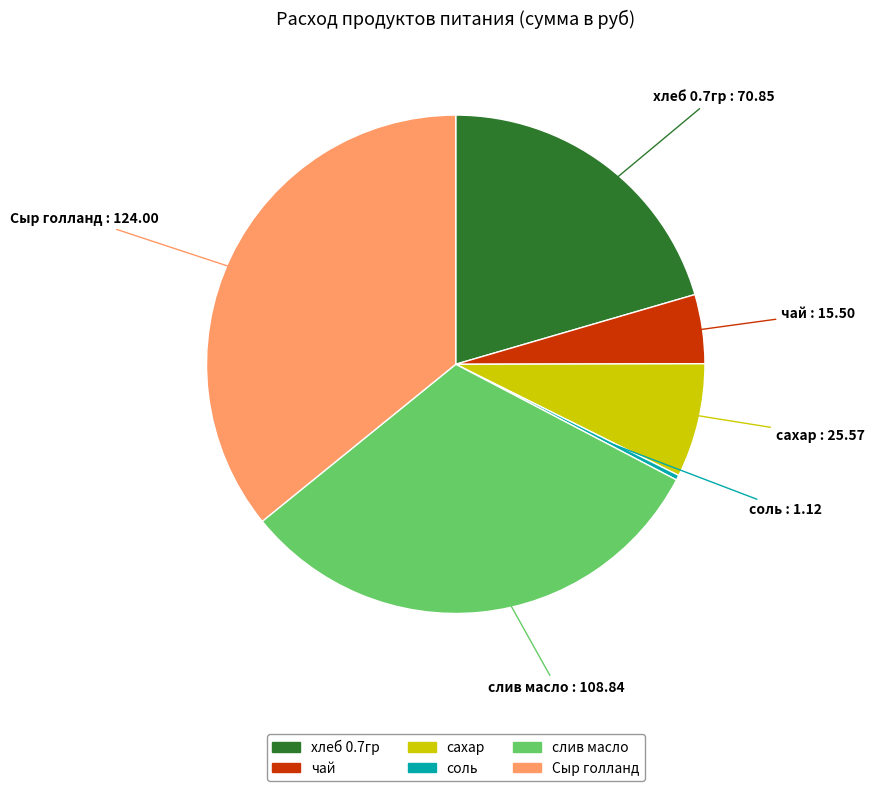

The сахар slice represents 1% of the pie. True or false?

False